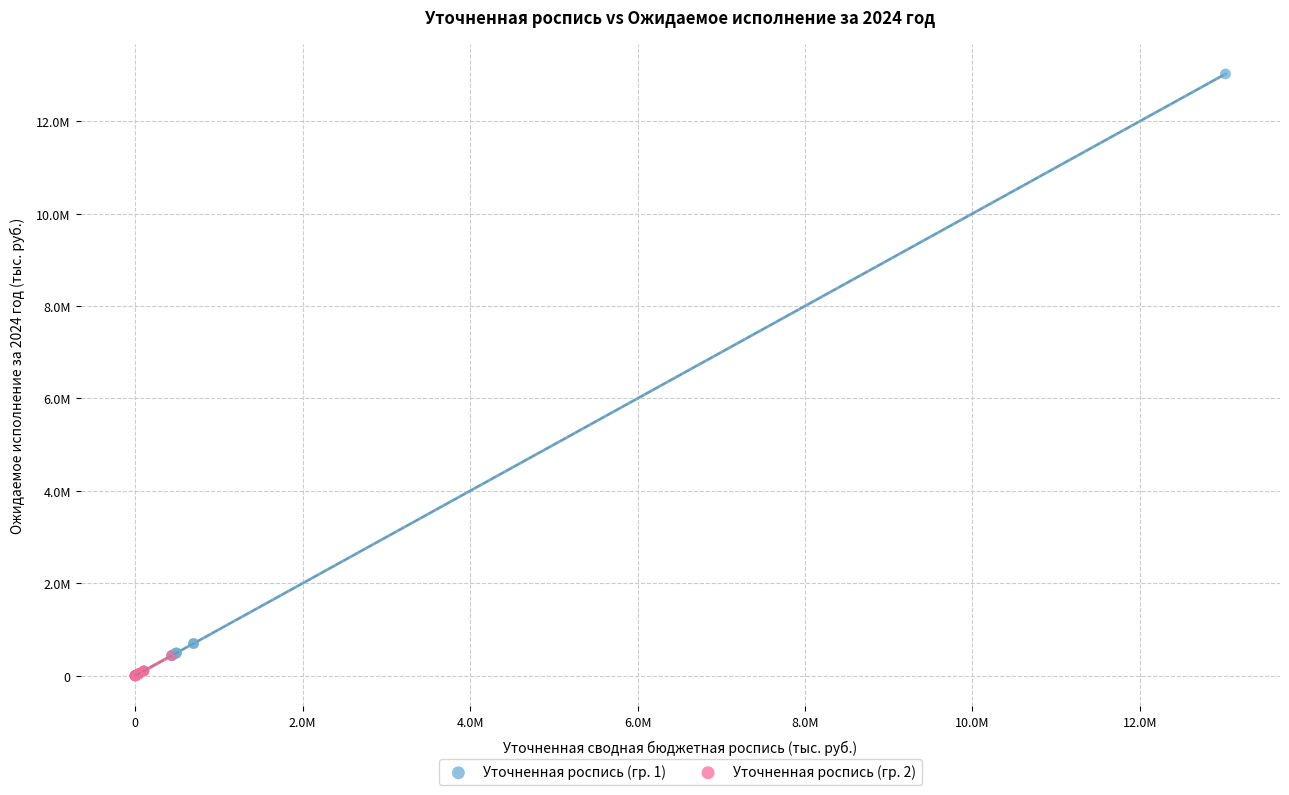

Which series has the largest Y range (max minus min)?

Уточненная роспись (гр. 1)